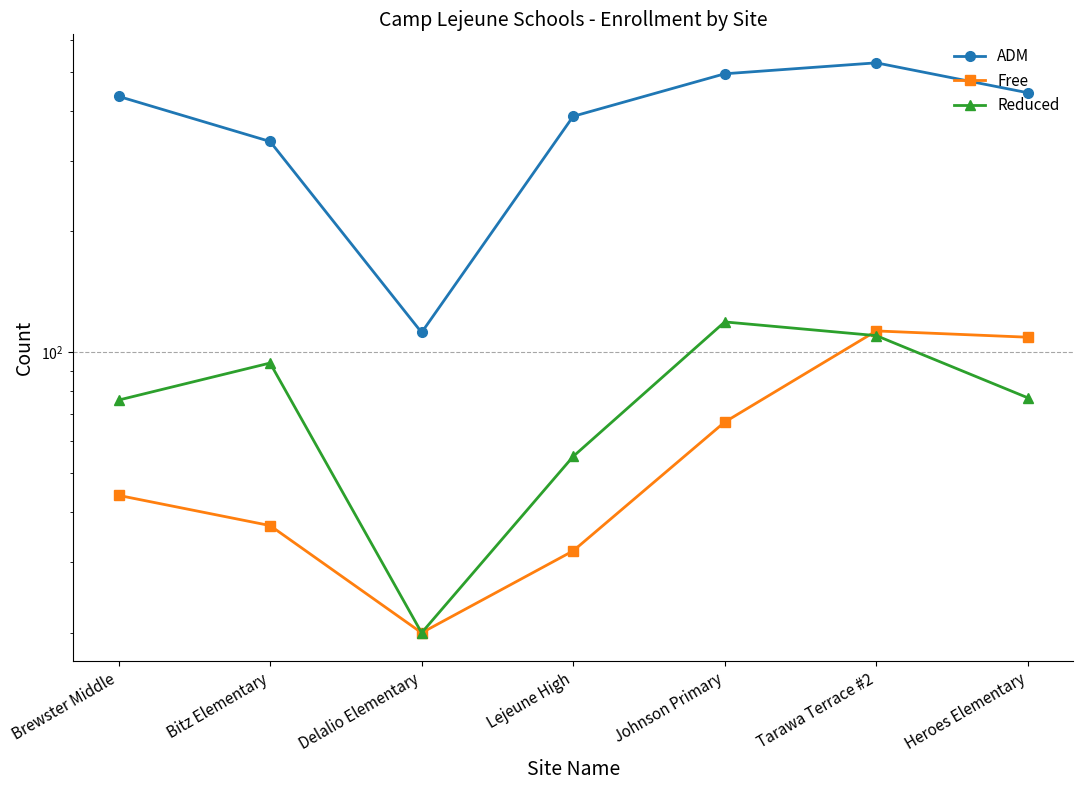

Rank the series by their maximum value, from lowest to highest.

Free, Reduced, ADM